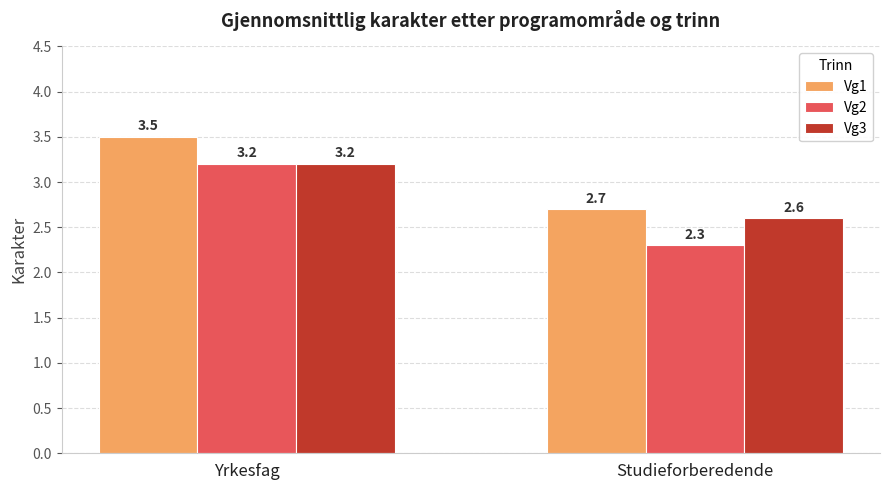

At how many categories does at least one series exceed 2?

2